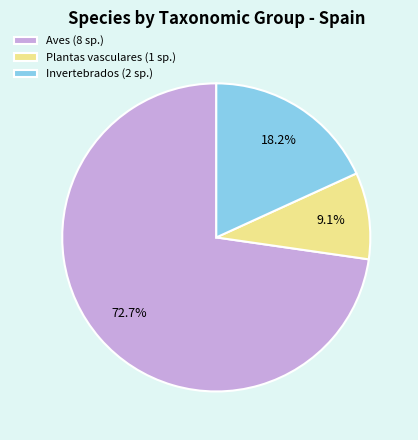

Is the sum of Invertebrados (2 sp.) and Plantas vasculares (1 sp.) greater than half?

No